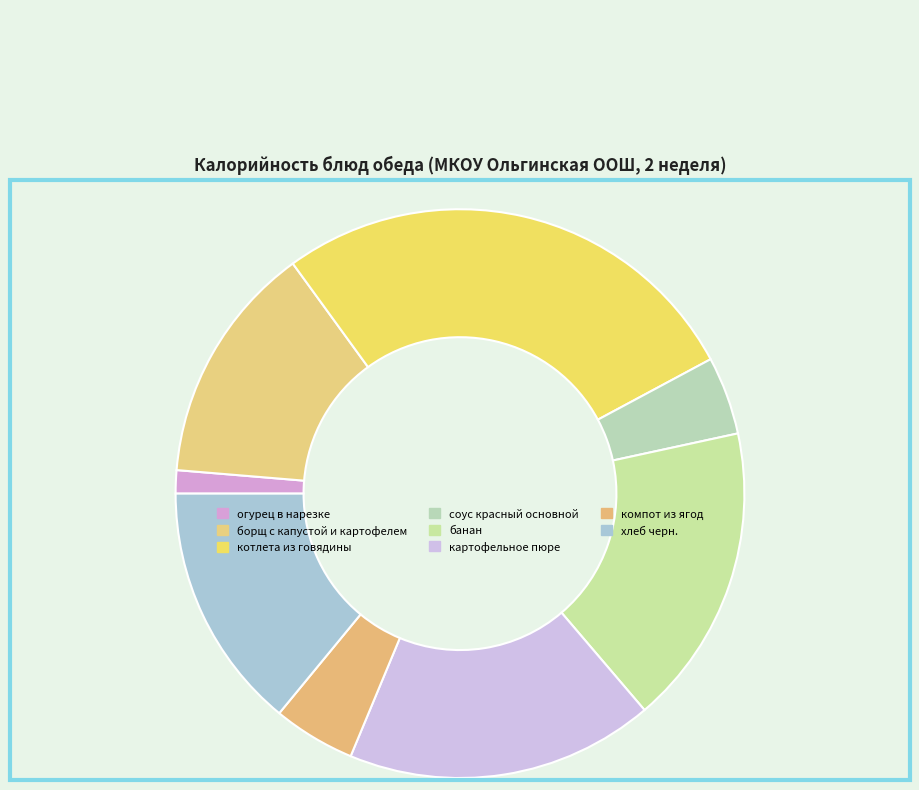

Count the number of slices in the pie.

8